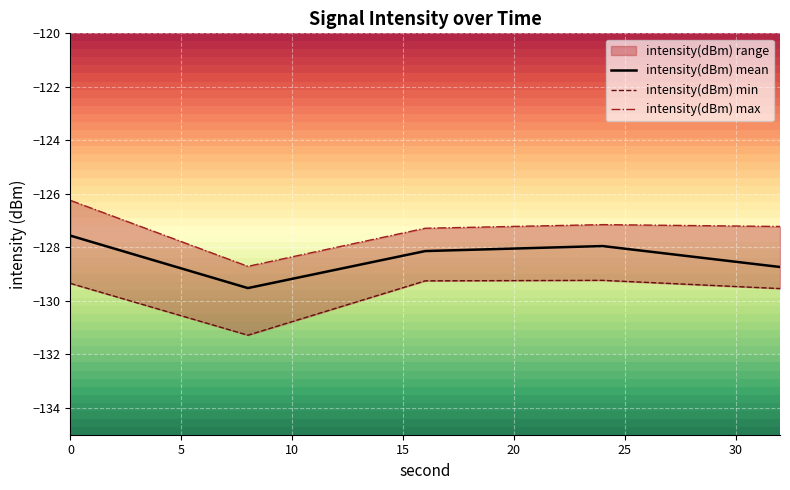

What is the lowest value of the intensity(dBm) mean series?

-129.5